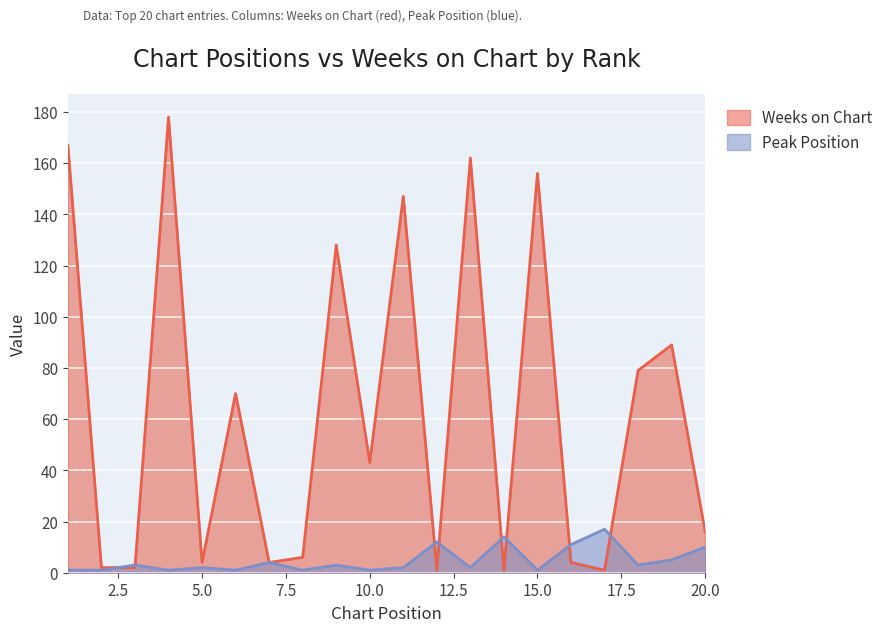

What is the difference between the maximum and minimum values in the Weeks on Chart series?

177